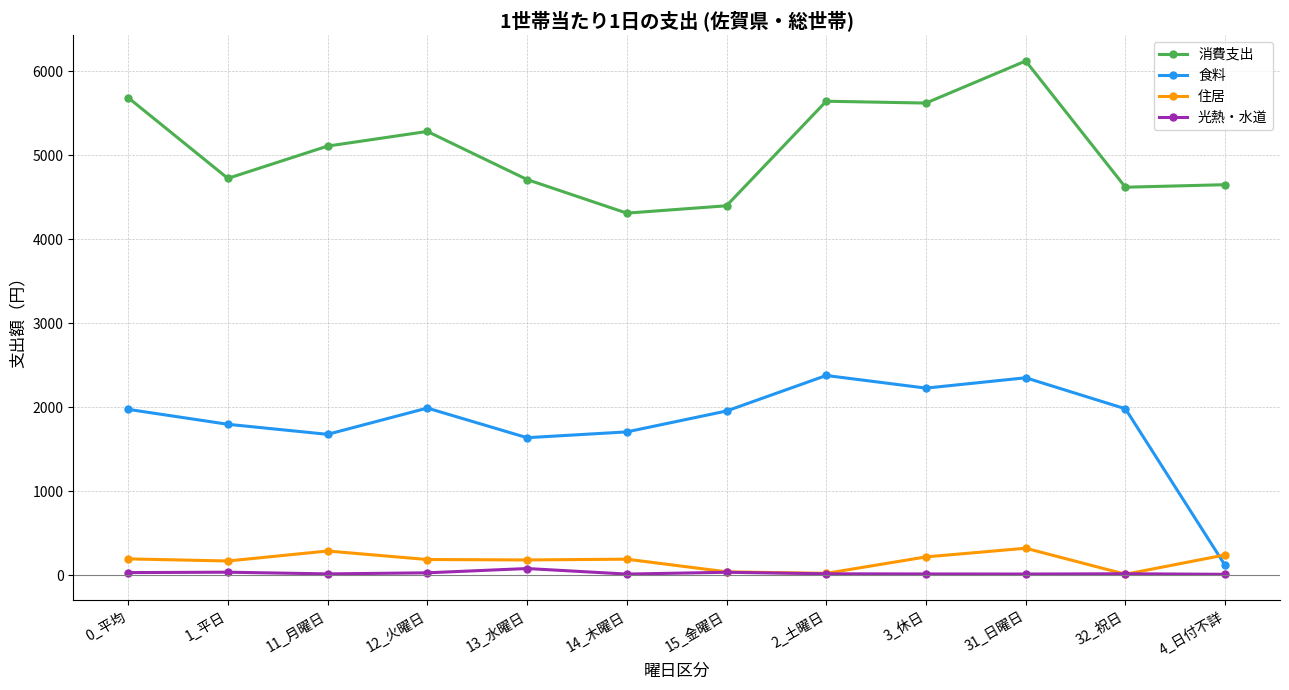

What is the label of the 8th point from the left?

2_土曜日